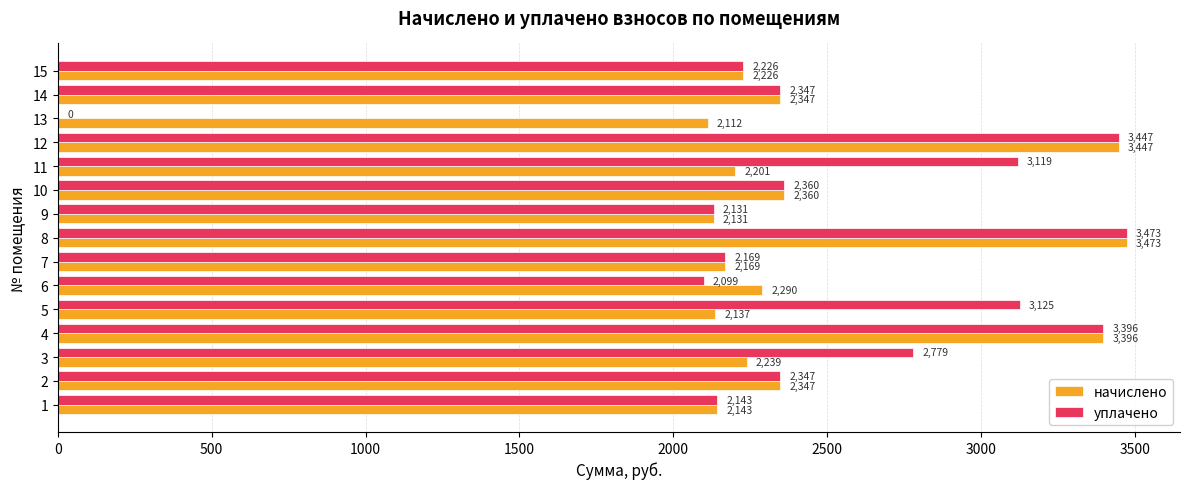

At which label is уплачено closest to 1736?

6